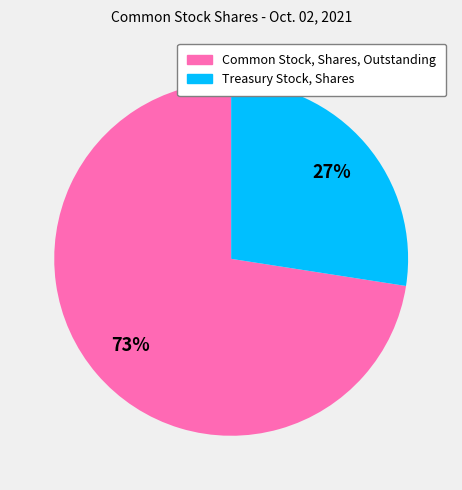

How many slices are in this pie chart?

2